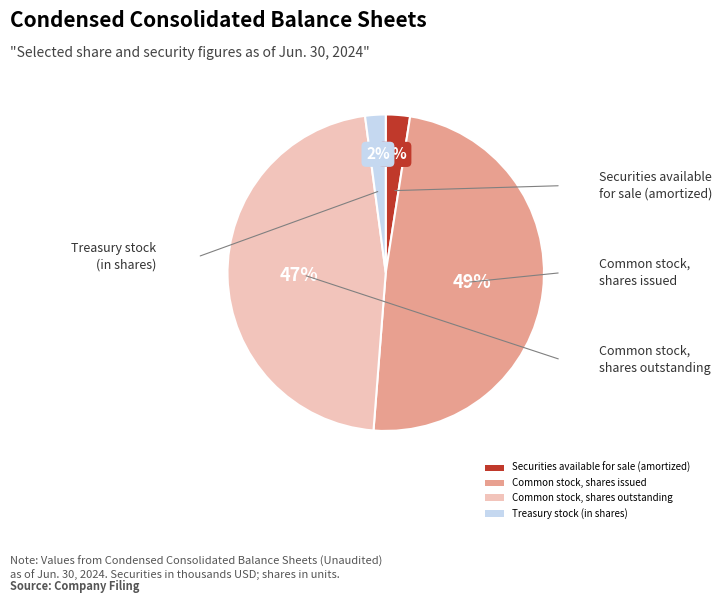

Is the sum of Treasury stock (in shares) and Securities available for sale (amortized) greater than half?

No